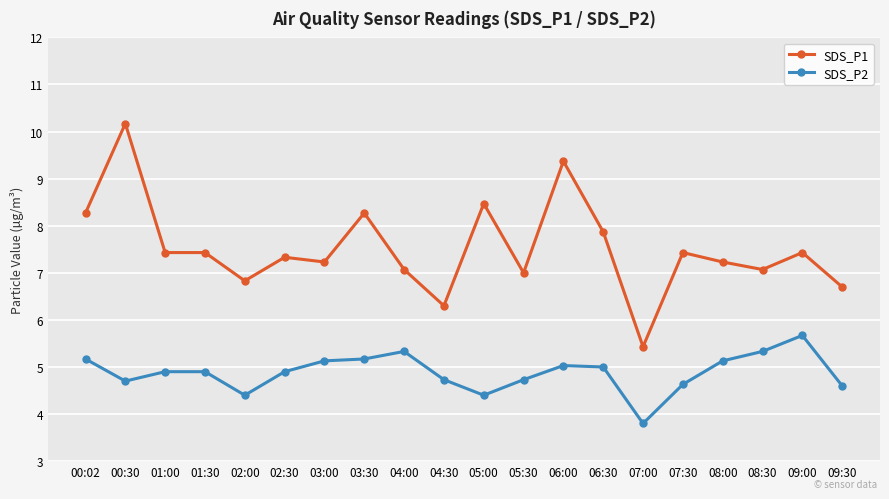

What is the difference between the highest and lowest values at 08:30?

1.7